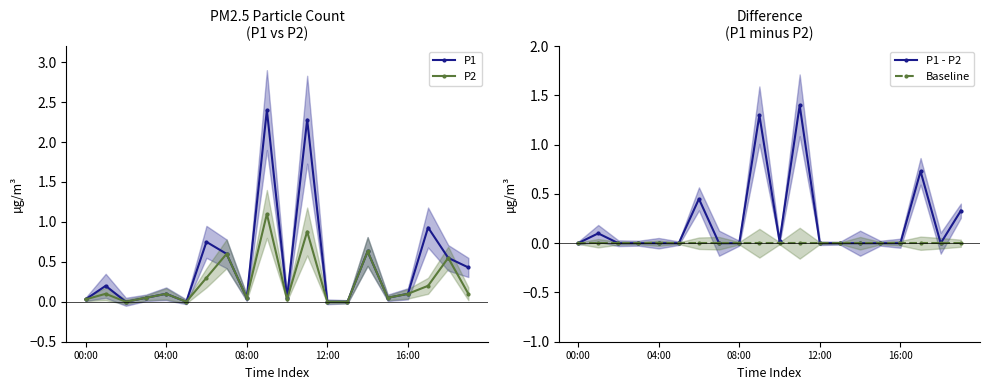

What are all the series names shown in the legend?

P1, P2, P1 - P2, Baseline